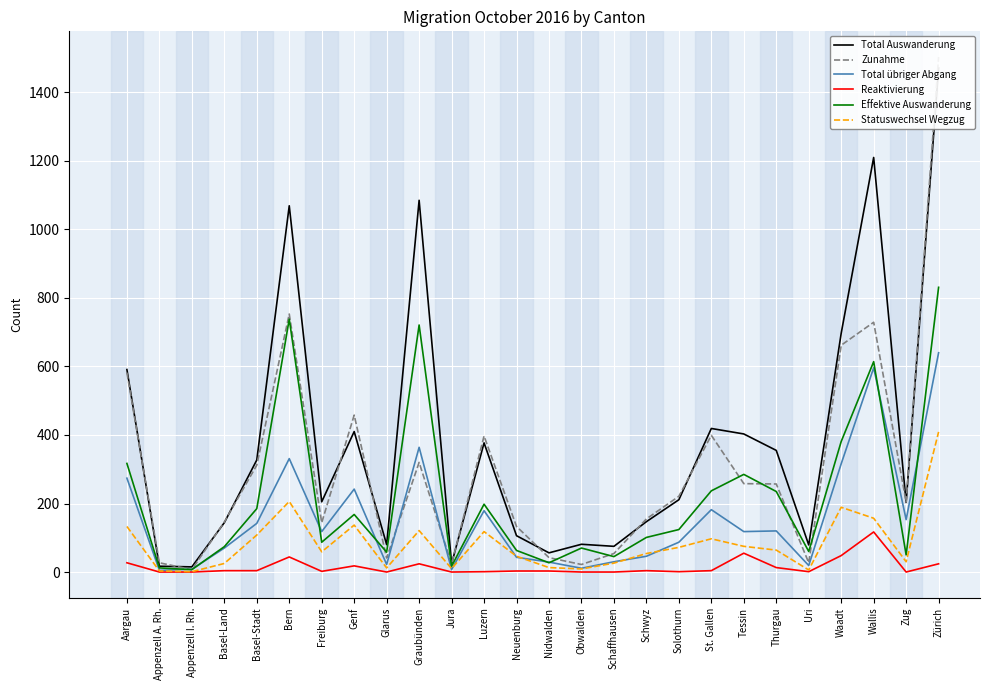

List the series in order of their overall mean, lowest first.

Reaktivierung, Statuswechsel Wegzug, Total übriger Abgang, Effektive Auswanderung, Zunahme, Total Auswanderung